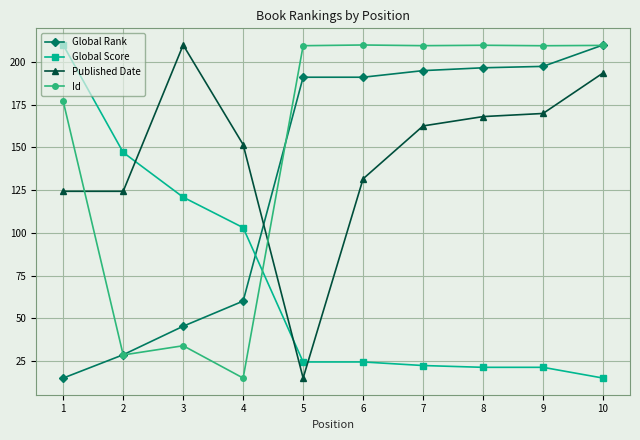

What is the maximum value shown in the chart?

210.0